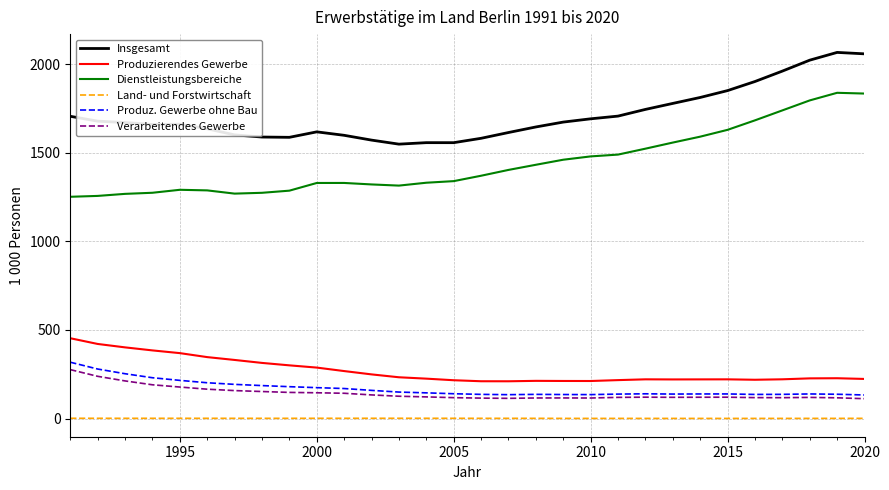

True or false: Produz. Gewerbe ohne Bau and Insgesamt cross at least once.

False